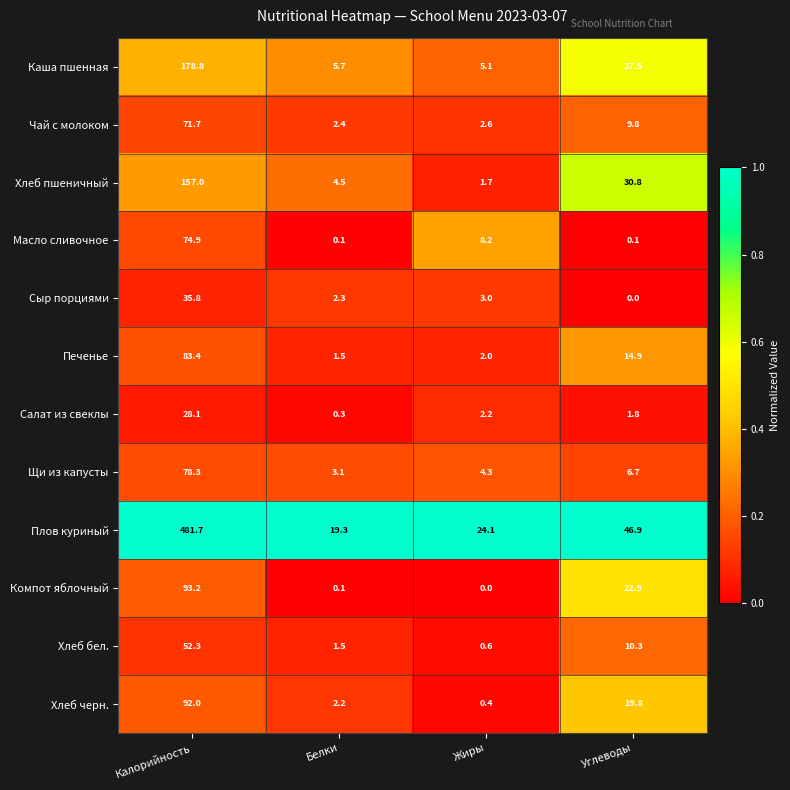

Is it true that Сыр порциями equals 3.0 at Жиры?

True